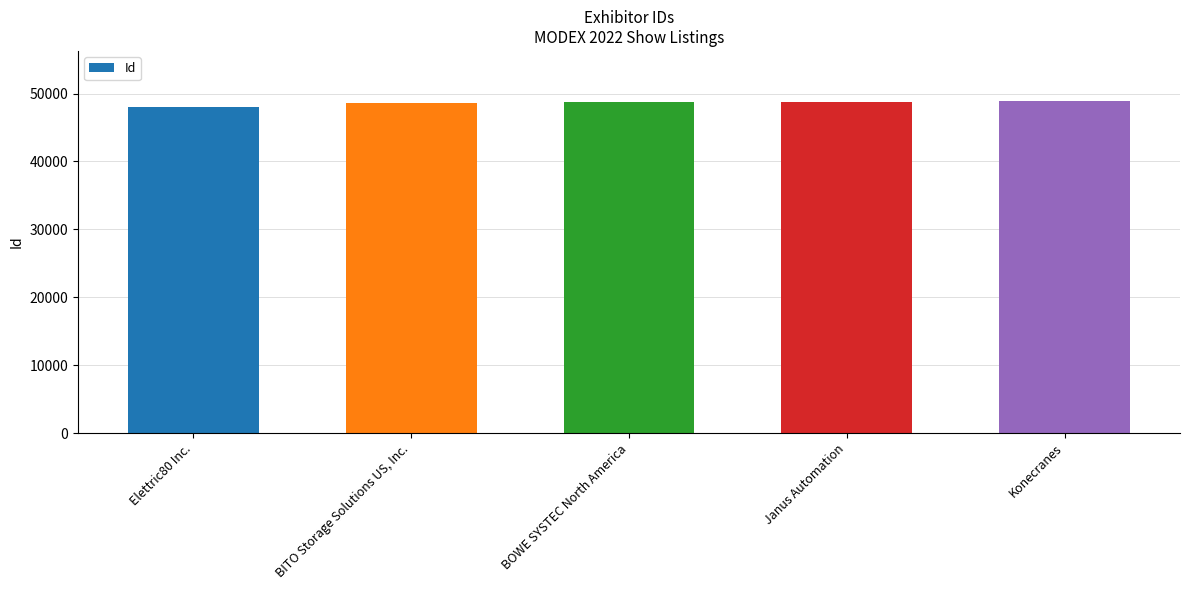

What position from the left is BOWE SYSTEC North America?

3